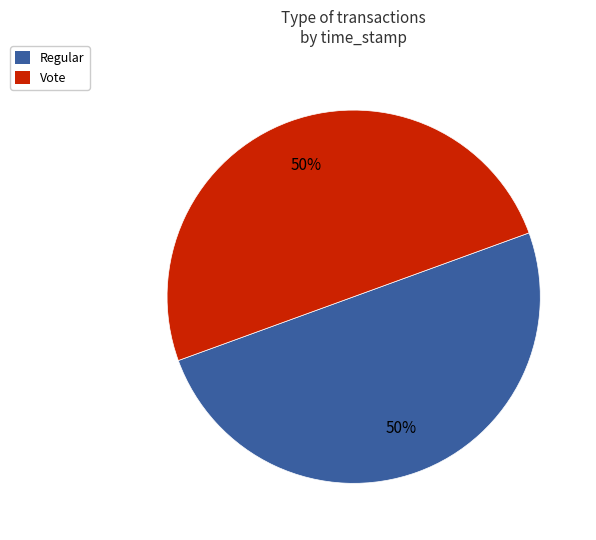

To the nearest percent, what portion does Vote represent?

50%